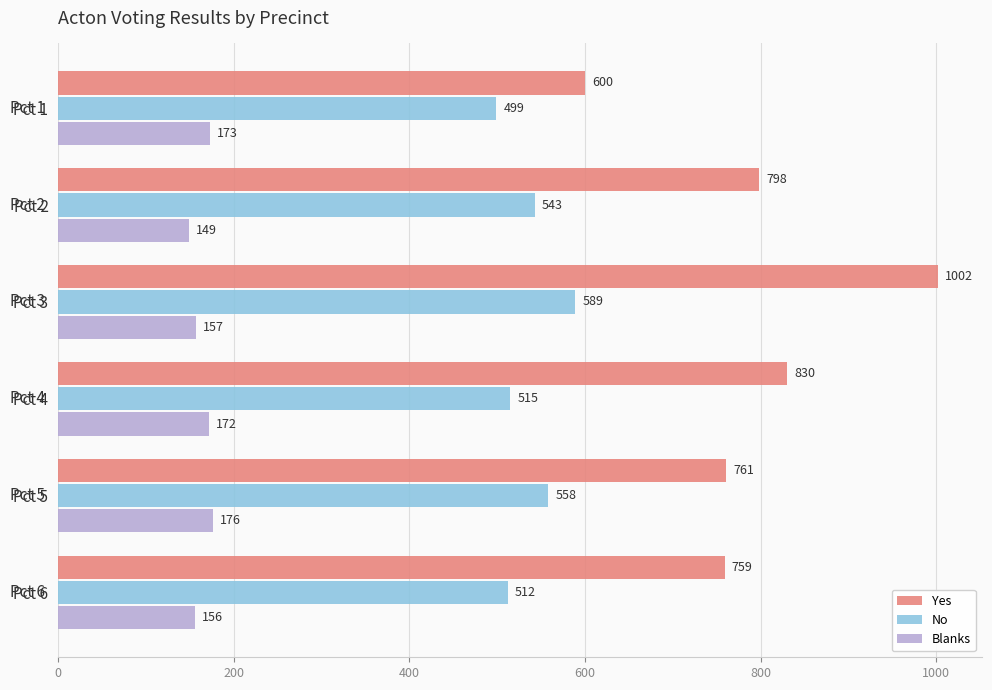

What is the difference between the maximum and minimum values in the Blanks series?

27